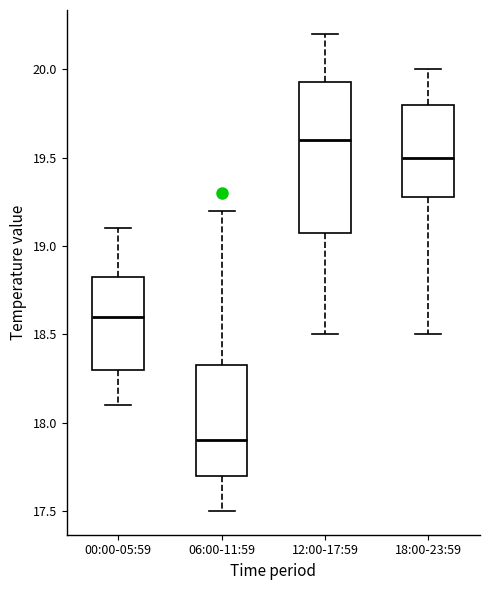

Where does the median line of the box for 06:00-11:59 sit on the y-axis? The values are not printed on the chart, so give them approximately, as read against the axis.

17.90